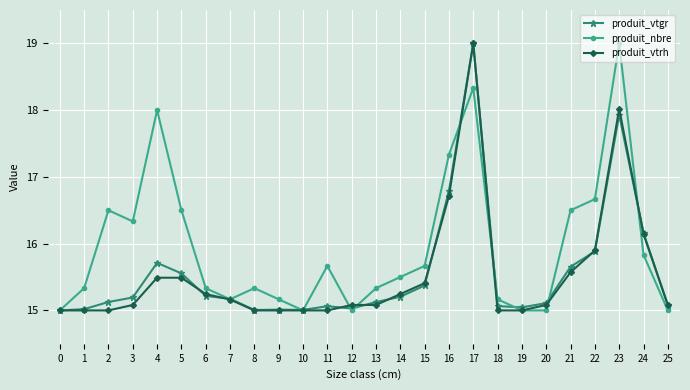

What is the difference between the produit_vtrh values at 2 and 25?

0.1